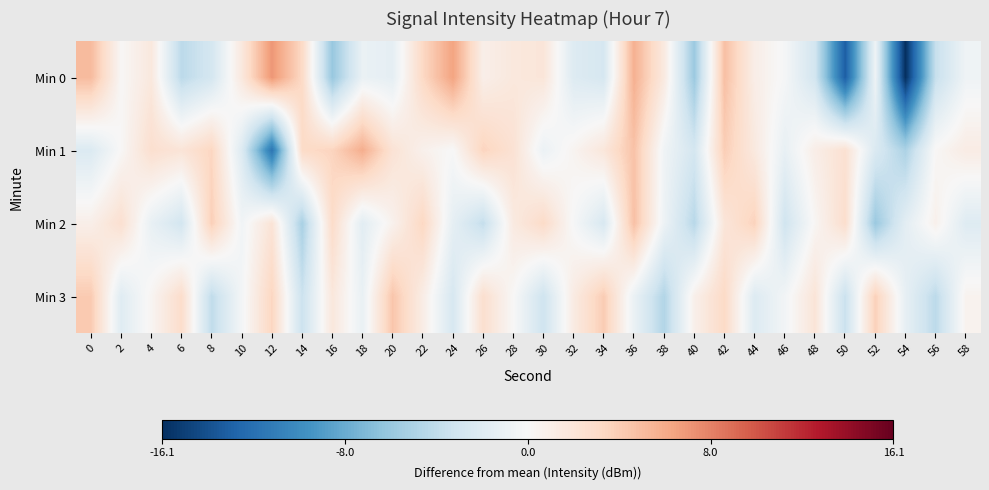

Reading left to right, transcribe all the data shown in this chart.

Min 0: 0=5.1	2=0.1	4=1.7	6=-4.3	8=-2.8	10=1.7	12=7.1	14=3.2	16=-6.1	18=-1.1	20=-1.5	22=3.2	24=6.4	26=1.0	28=1.7	30=1.9	32=-2.1	34=-2.7	36=5.7	38=1.5	40=-5.9	42=4.8	44=1.1	46=-0.2	48=-3.0	50=-13.3	52=-0.8	54=-16.1	56=-3.7	58=-0.7
Min 1: 0=-2.3	2=0.1	4=2.6	6=2.1	8=3.4	10=-2.1	12=-11.7	14=3.1	16=3.5	18=5.9	20=2.3	22=0.8	24=-0.0	26=3.6	28=2.4	30=-0.9	32=0.5	34=1.9	36=4.7	38=-0.6	40=-2.8	42=4.0	44=1.6	46=-1.2	48=1.1	50=2.5	52=-2.3	54=-5.0	56=0.2	58=1.3
Min 2: 0=1.0	2=2.6	4=-1.2	6=-2.9	8=3.9	10=-0.5	12=2.2	14=-5.2	16=3.0	18=-1.7	20=0.7	22=3.4	24=-1.4	26=-3.8	28=1.5	30=3.1	32=-0.1	34=-2.5	36=4.8	38=-0.8	40=-4.4	42=2.0	44=3.7	46=-3.1	48=0.3	50=2.8	52=-5.9	54=-1.6	56=0.8	58=-2.0
Min 3: 0=4.2	2=-1.9	4=0.4	6=2.9	8=-4.0	10=-0.3	12=3.5	14=-3.4	16=1.8	18=-1.1	20=4.5	22=1.2	24=-2.6	26=2.7	28=0.1	30=-3.2	32=1.4	34=4.1	36=-1.0	38=-4.7	40=0.9	42=3.2	44=-2.1	46=-0.4	48=2.1	50=-3.5	52=3.8	54=-1.3	56=-4.2	58=0.6